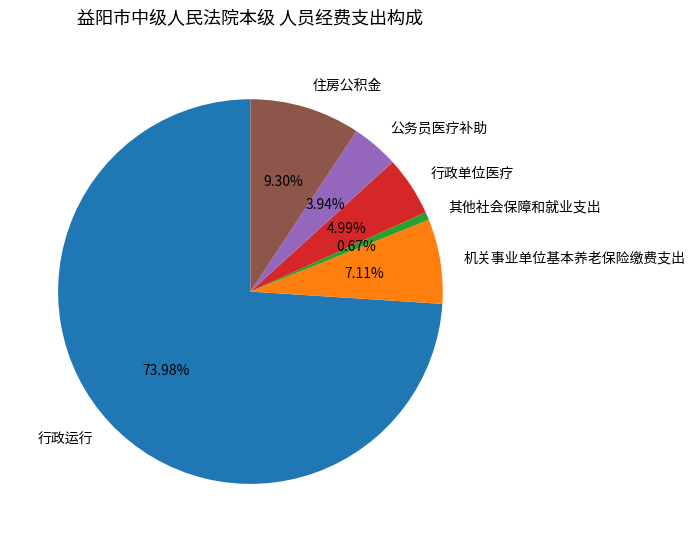

Which has a higher value, 行政单位医疗 or 其他社会保障和就业支出?

行政单位医疗